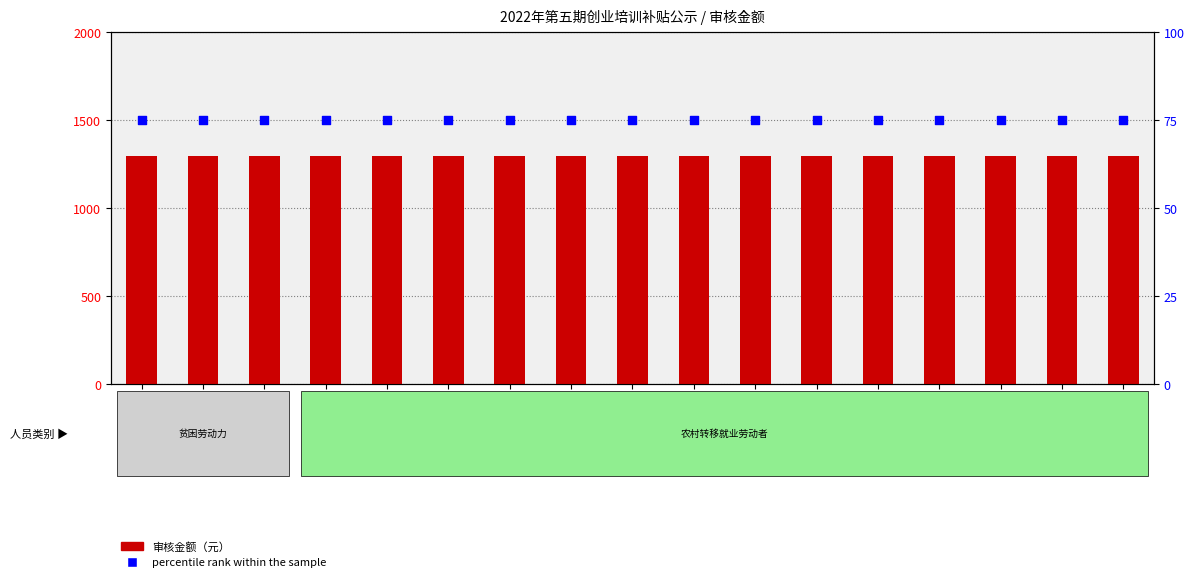

Which series has the widest spread of Y values?

审核金额（元）